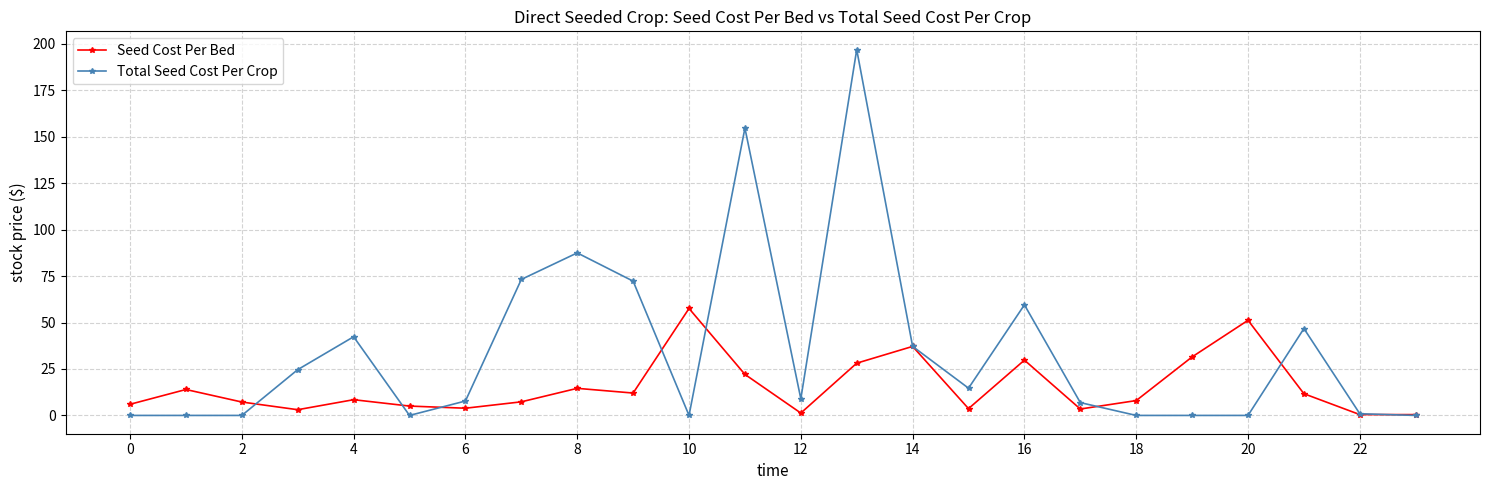

Which series has the largest total across all categories?

Total Seed Cost Per Crop